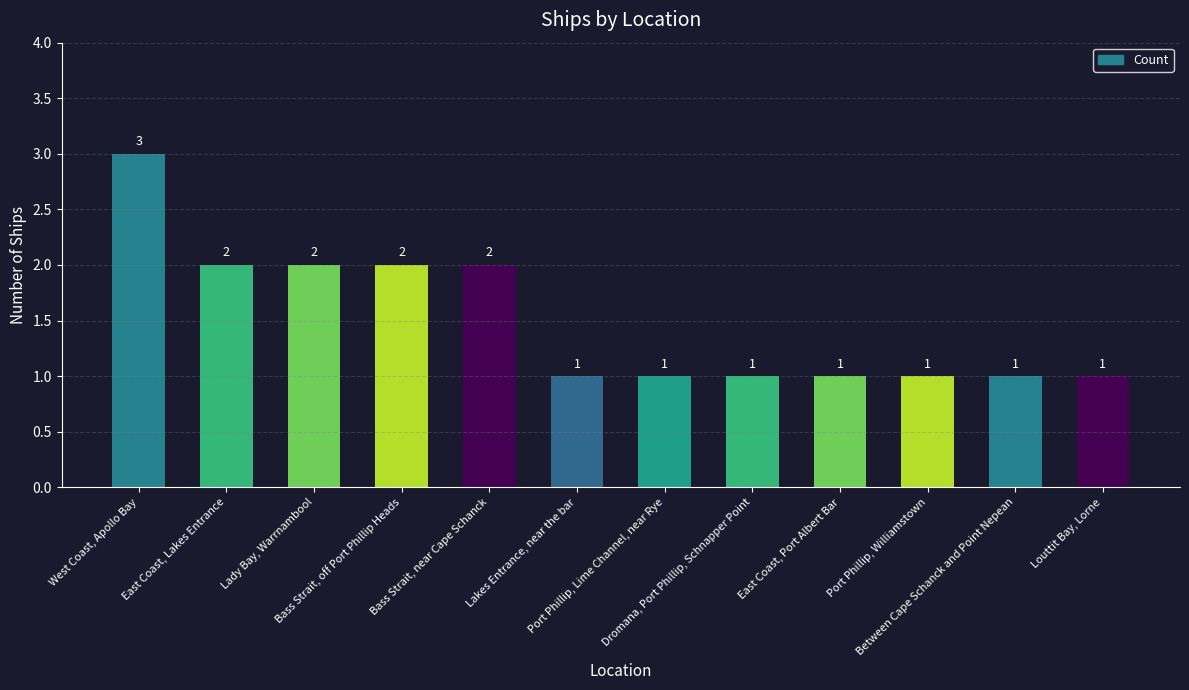

What is the value of the 6th bar from the left?

1